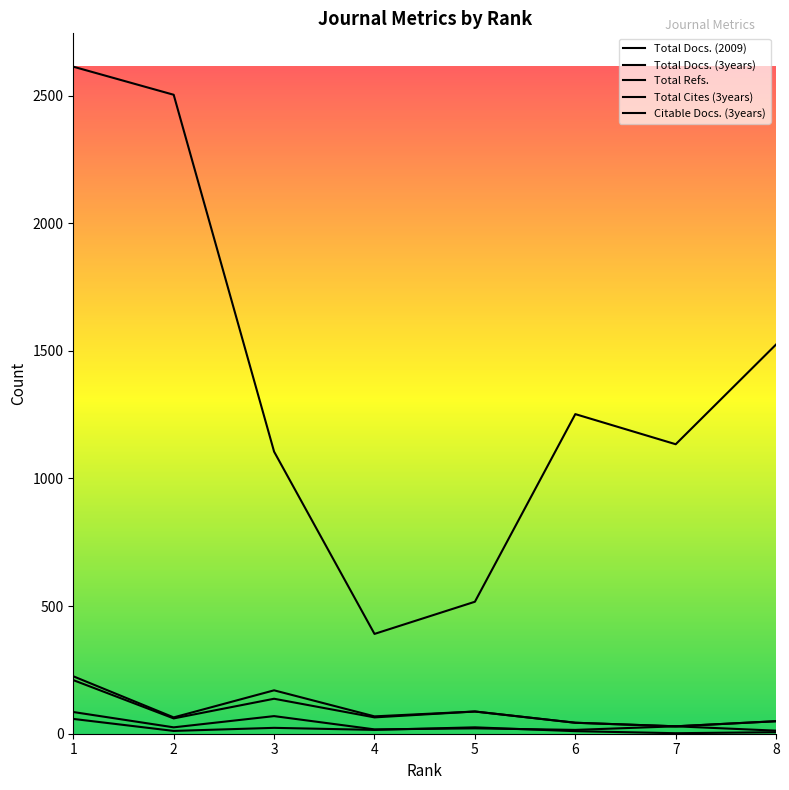

What is the difference between the Total Cites (3years) values at 4 and 2?

4